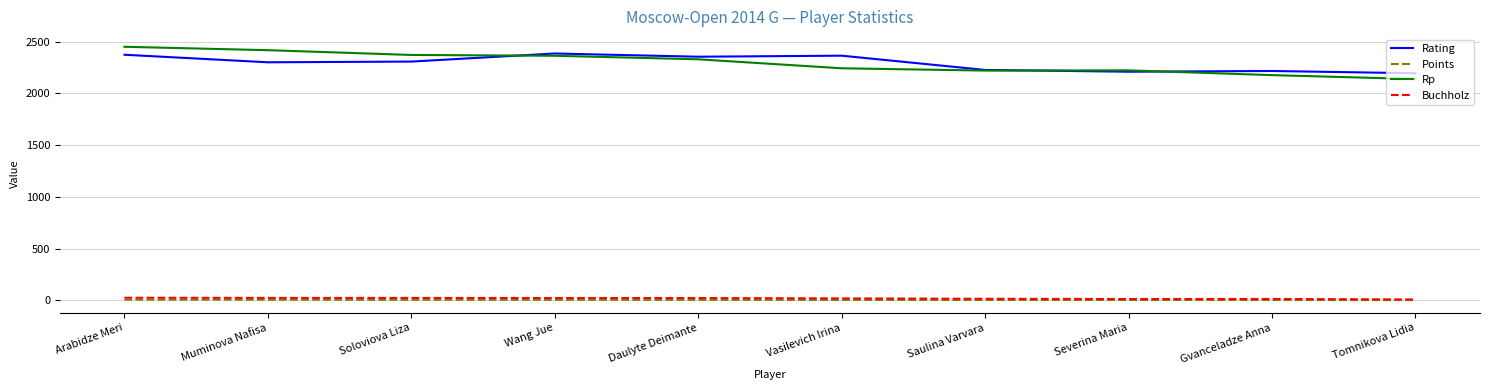

Does the chart display data point markers on the line(s)?

No